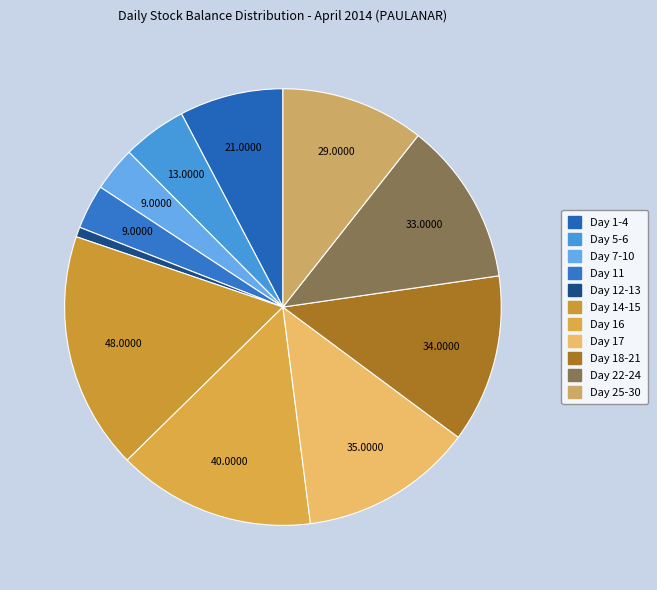

Is it true that Day 17 is 13% of the pie?

True